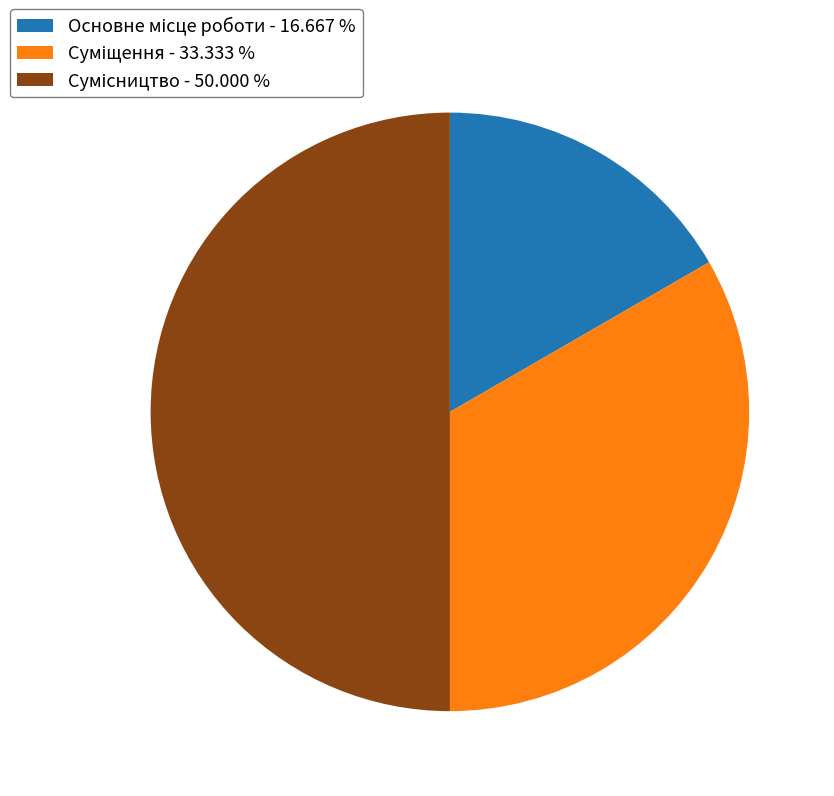

To the nearest percent, what is the combined percentage of Сумісництво and Основне місце роботи?

67%